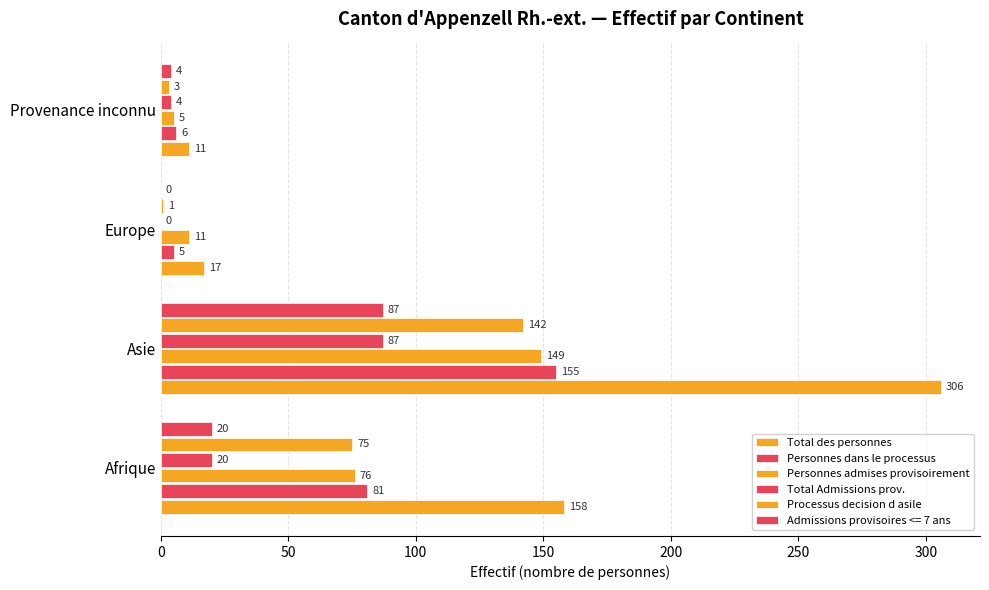

Count the number of categories in the chart.

4